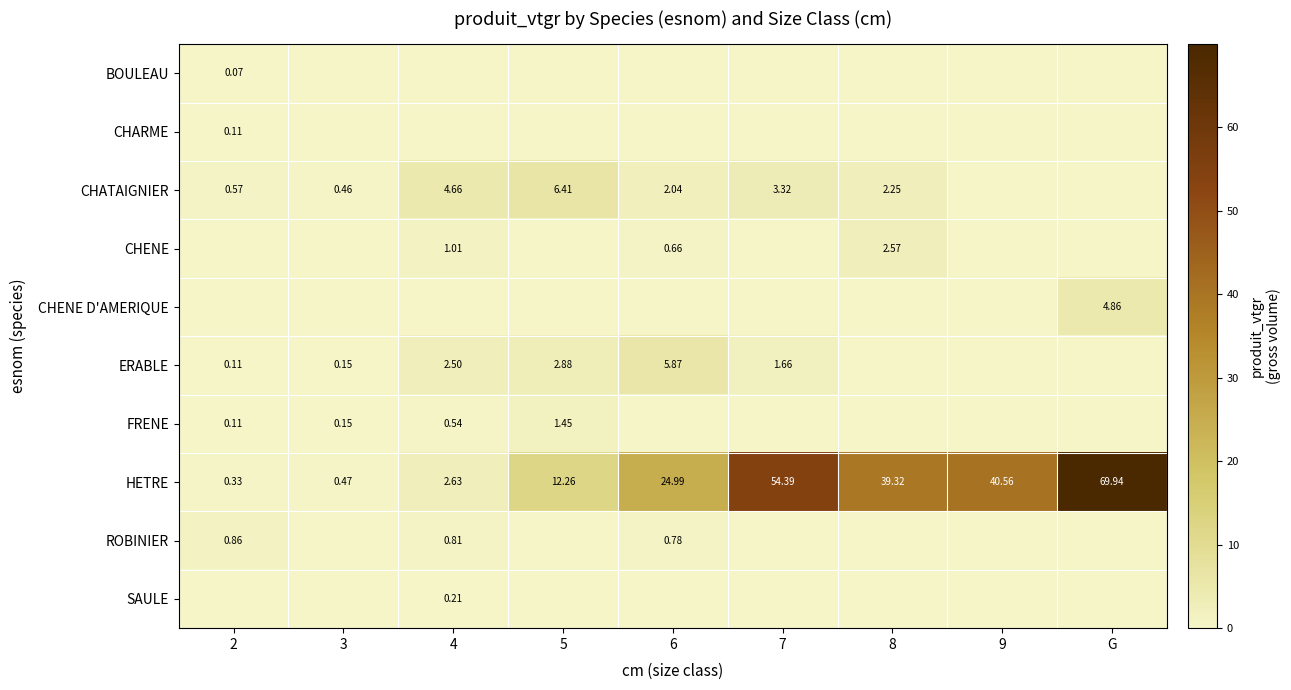

What is the sum of all ERABLE values?

13.2